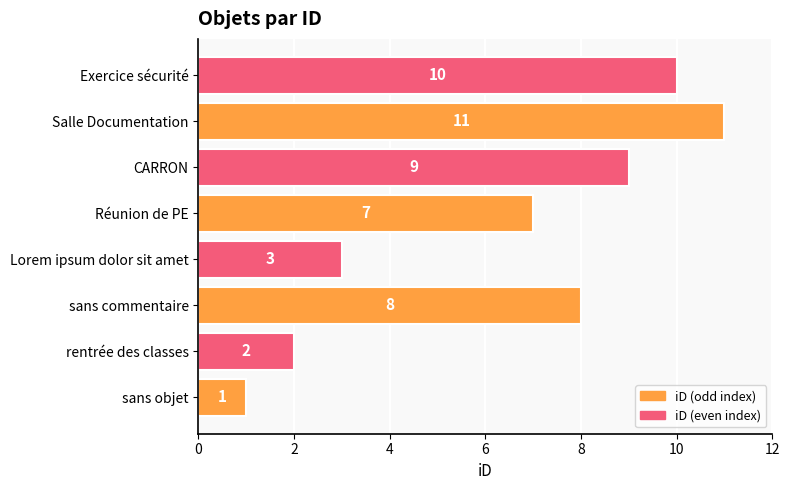

Approximately how many times larger is the value at CARRON compared to Lorem ipsum dolor sit amet?

3.0